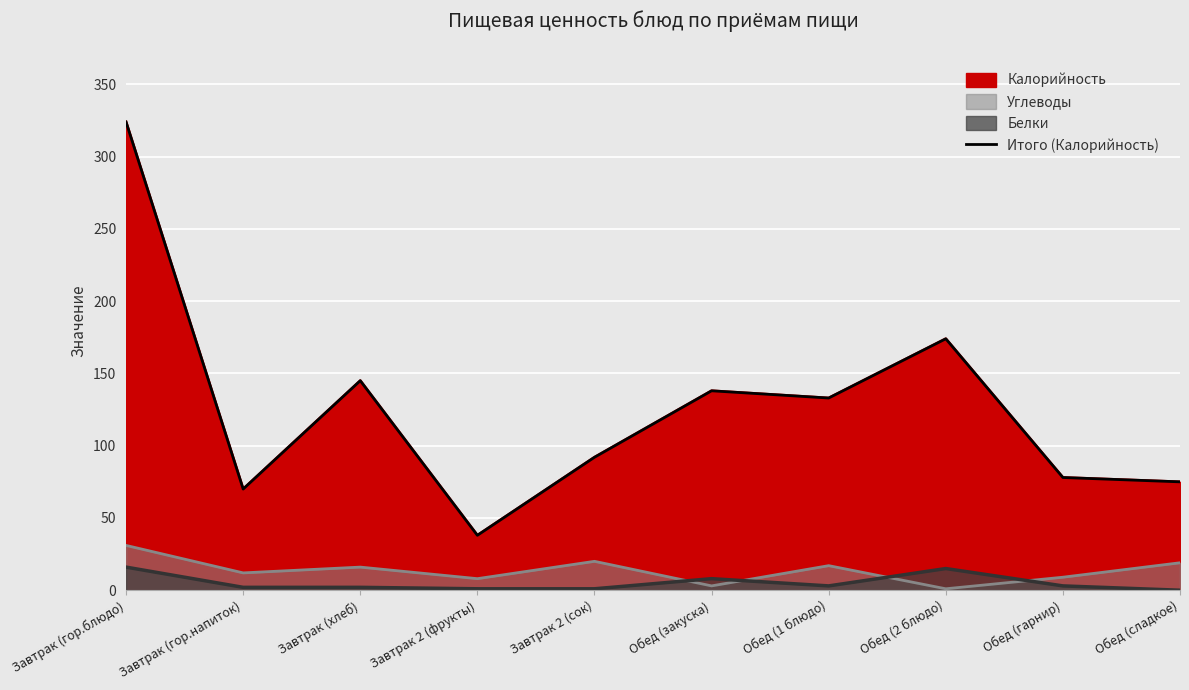

How many data points does each series have?

10